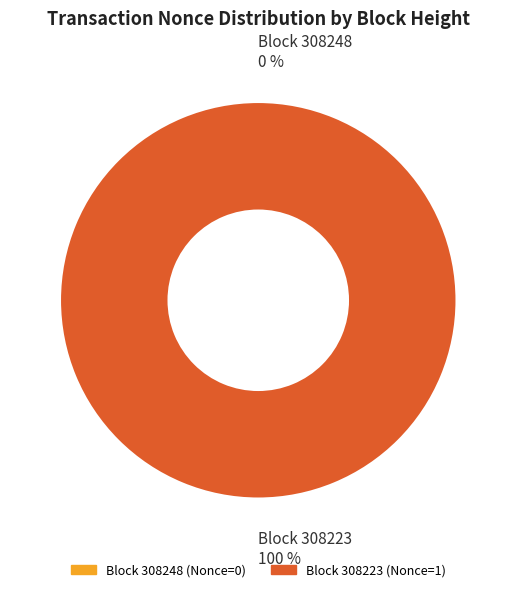

To the nearest percent, what is the average slice percentage?

50%